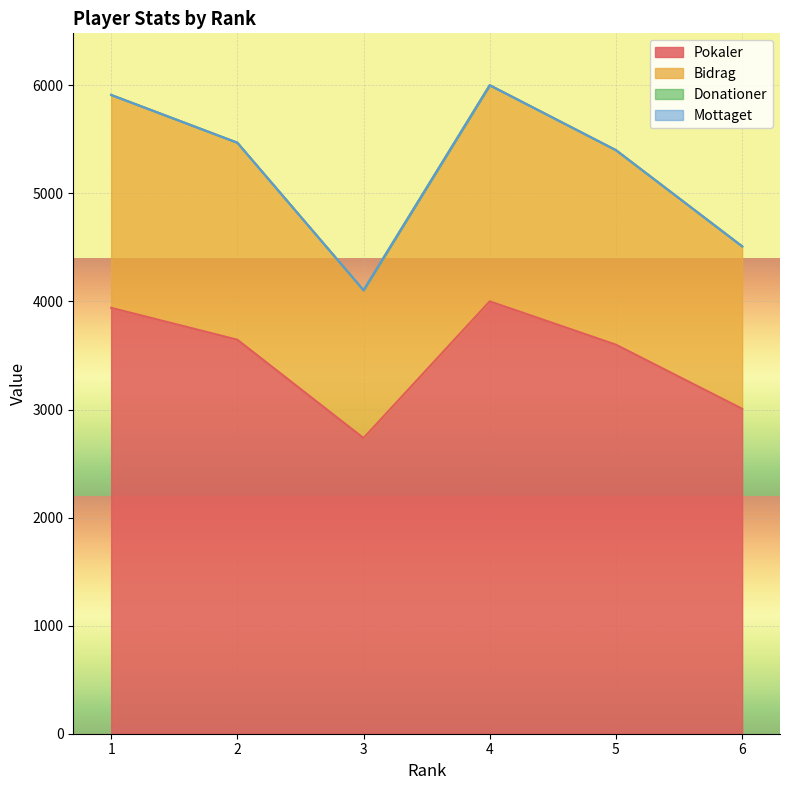

Reading left to right, what are all the values shown in this chart?

Pokaler: 1=3941	2=3646	3=2736	4=4001	5=3600	6=3007
Bidrag: 1=5911	2=5469	3=4104	4=6001	5=5400	6=4510